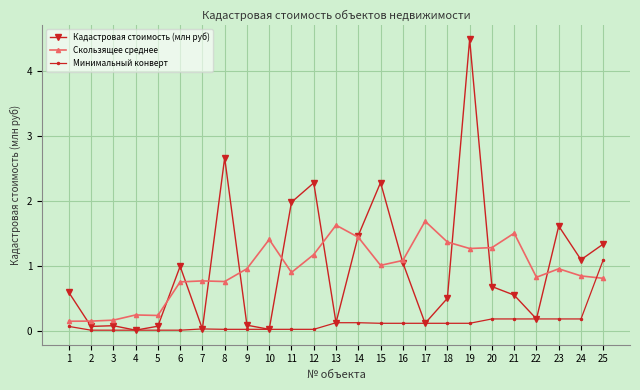

Is it true that Минимальный конверт equals 0.1 at 19?

True